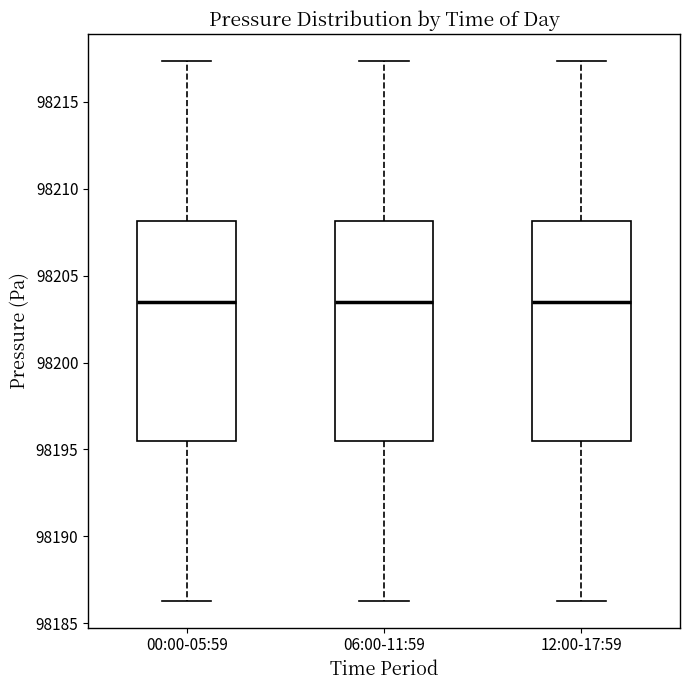

Reading left to right, read every box against the y-axis: the position of its median line, the range the box covers, and the ends of its whiskers. The values are not printed on the chart, so give them approximately, as read against the axis.

00:00-05:59: median 98203.5, box 98195.5 to 98208.0, whiskers 98186.5 to 98217.5
06:00-11:59: median 98203.5, box 98195.5 to 98208.0, whiskers 98186.5 to 98217.5
12:00-17:59: median 98203.5, box 98195.5 to 98208.0, whiskers 98186.5 to 98217.5